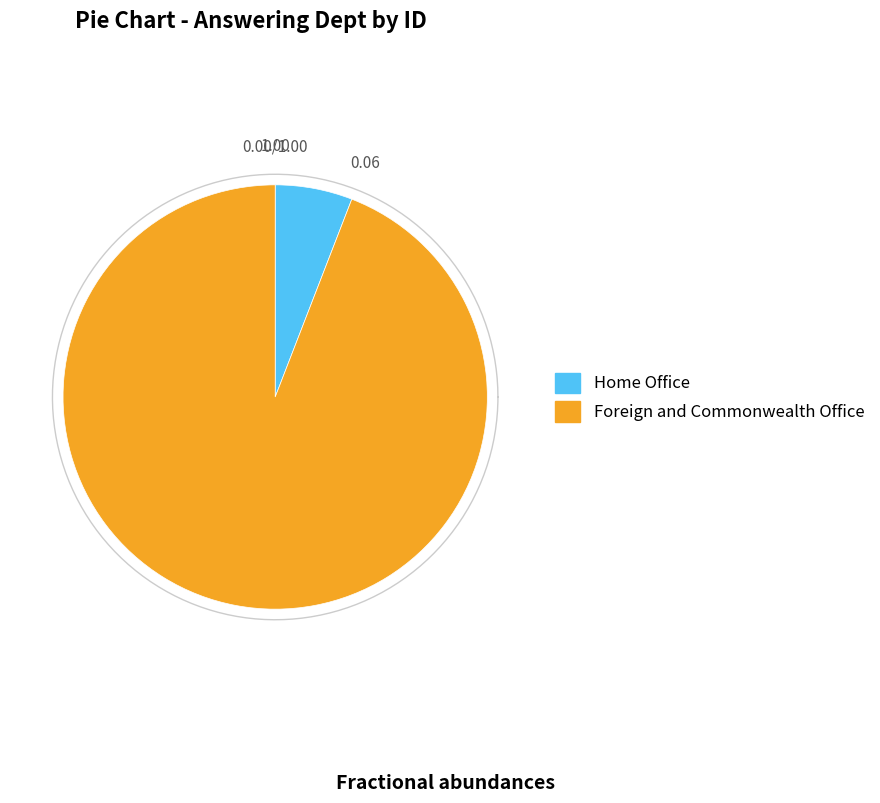

To the nearest percent, what is the combined percentage of Foreign and Commonwealth Office and Home Office?

100%